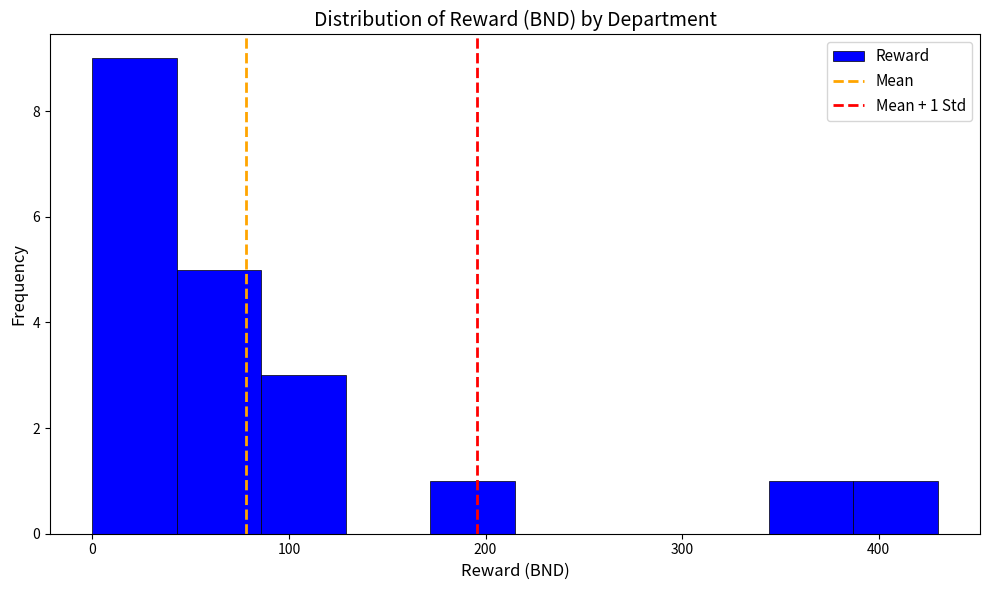

Over which range of the x-axis is the bar tallest?

0 to 43